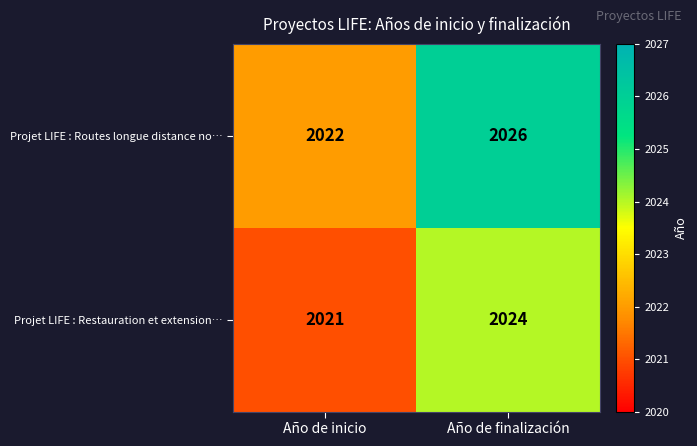

What is the difference between the maximum and minimum values in the Projet LIFE : Restauration et extension… series?

3